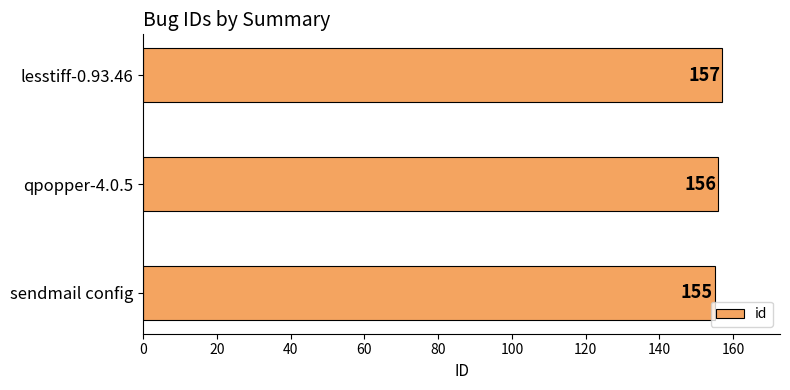

List the labels in order of value, smallest first.

sendmail config, qpopper-4.0.5, lesstiff-0.93.46